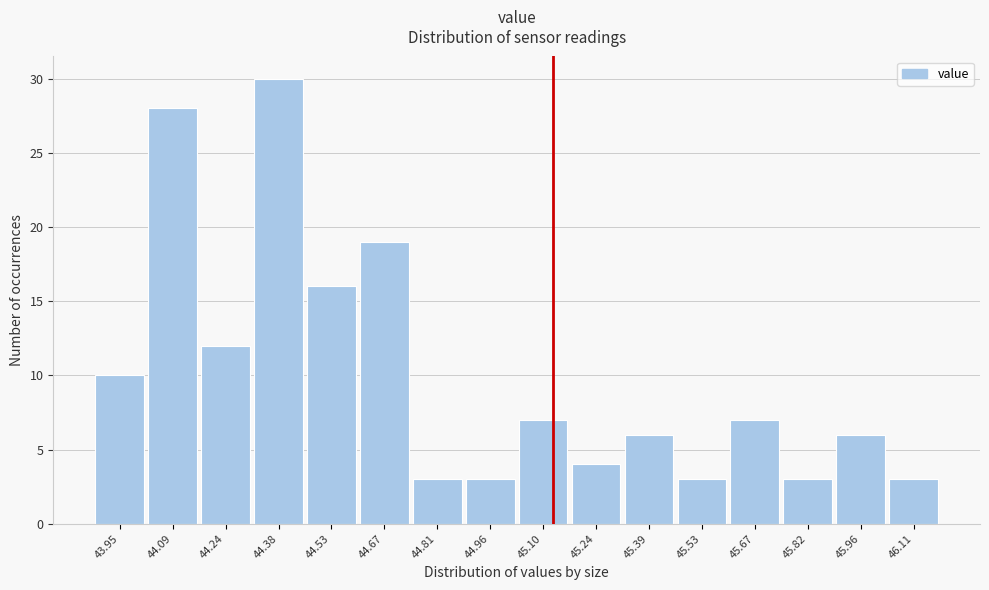

Reading left to right, what are all the values shown in this chart?

10	28	12	30	16	19	3	3	7	4	6	3	7	3	6	3